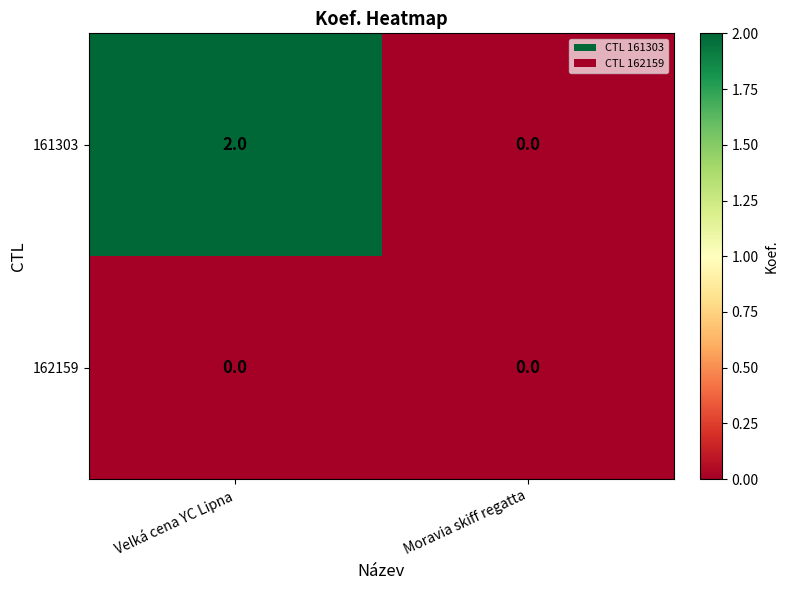

How many series are shown in this chart?

2